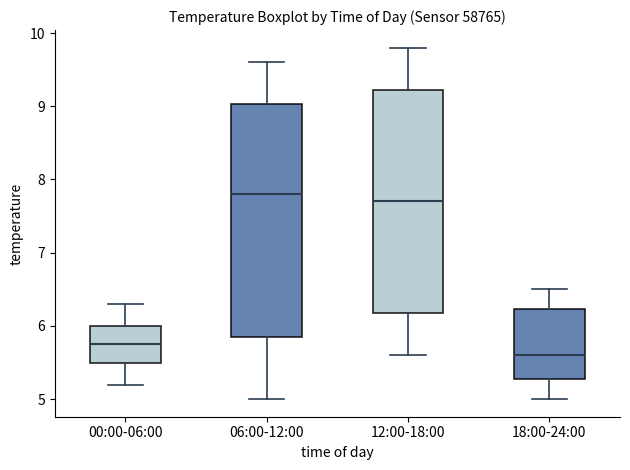

Reading left to right, transcribe this box plot: for each box, give where its median line is, the range the box spans, and where its two whiskers end, as read against the y-axis. The values are not printed on the chart, so give them approximately, as read against the axis.

00:00-06:00: median 5.8, box 5.5 to 6.0, whiskers 5.2 to 6.3
06:00-12:00: median 7.8, box 5.9 to 9.0, whiskers 5.0 to 9.6
12:00-18:00: median 7.7, box 6.2 to 9.2, whiskers 5.6 to 9.8
18:00-24:00: median 5.6, box 5.3 to 6.2, whiskers 5.0 to 6.5